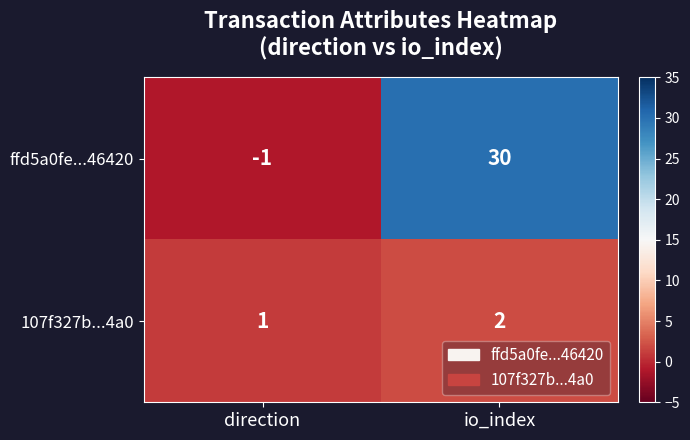

At direction, list the series in order from smallest to largest.

ffd5a0fe...46420, 107f327b...4a0